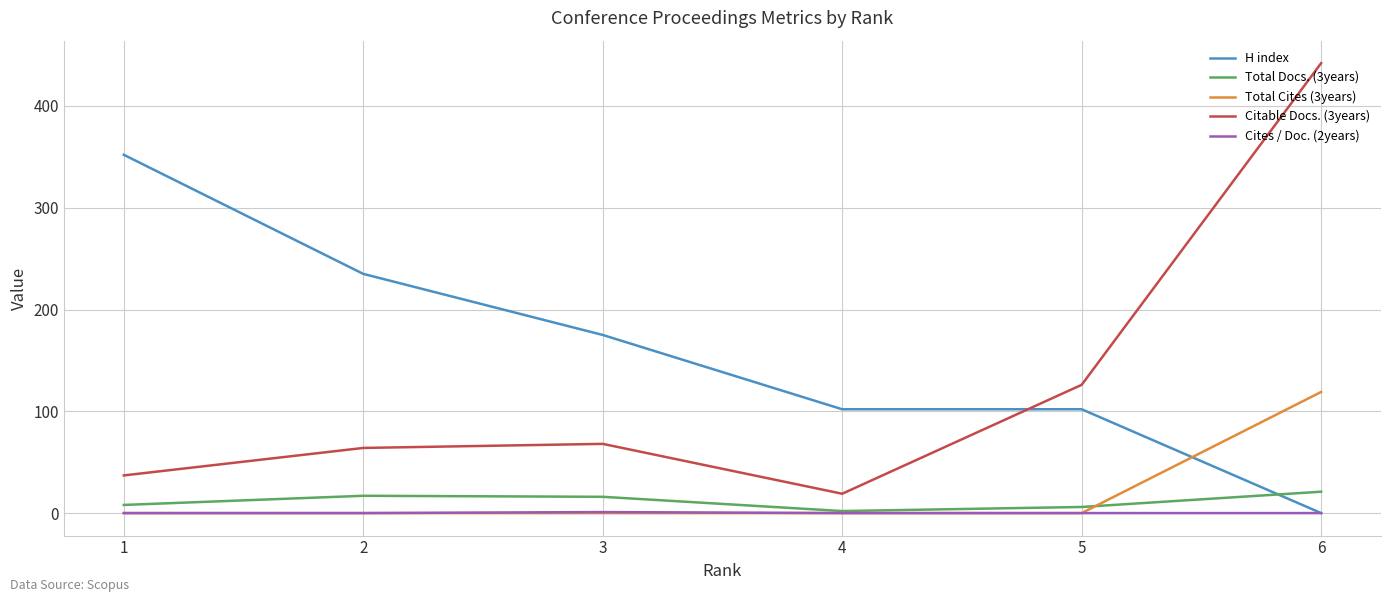

What is the average value of the Citable Docs. (3years) series?

126